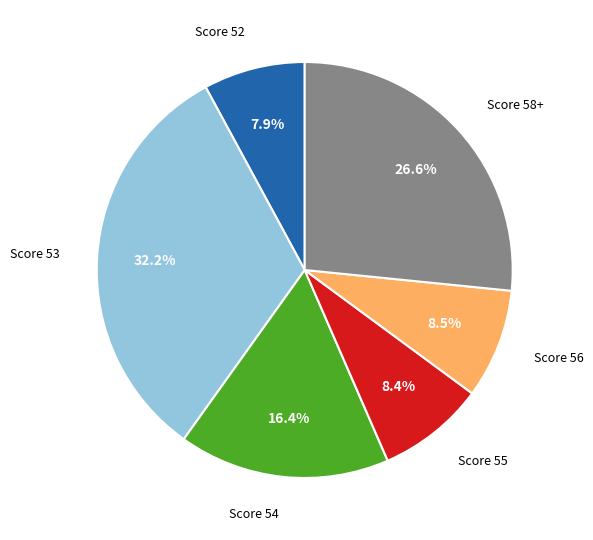

To the nearest percent, what is the average slice percentage?

17%